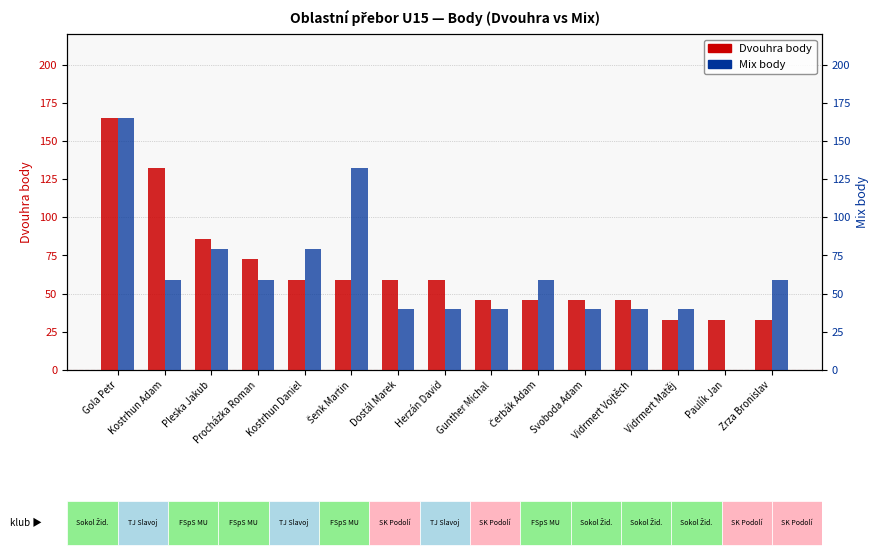

How many series are shown in this chart?

2